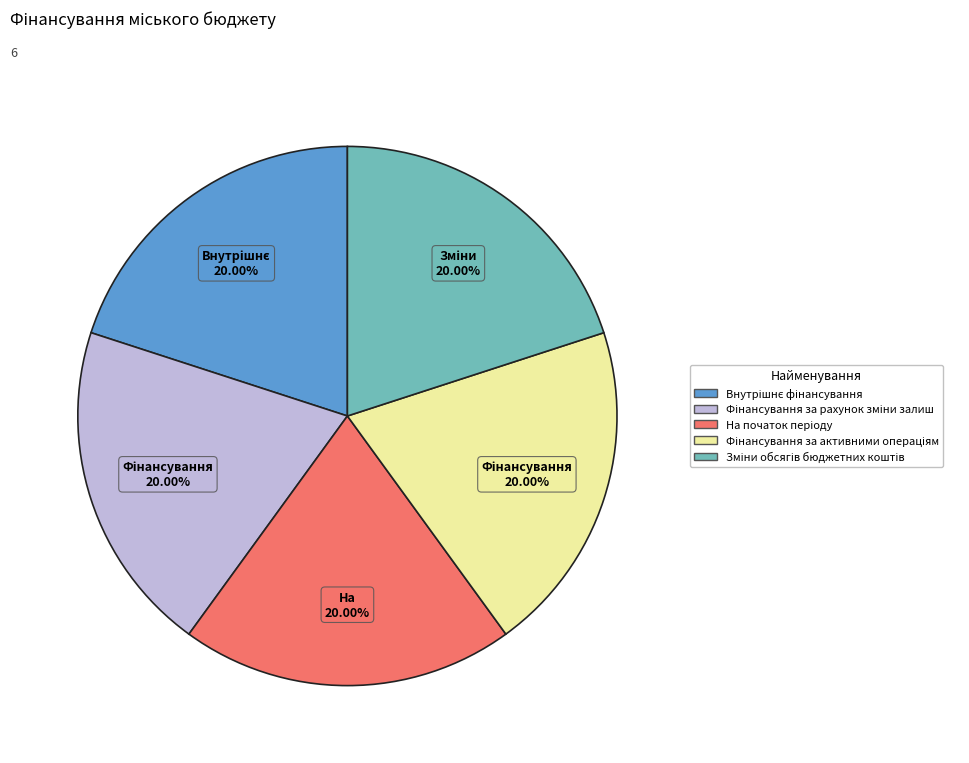

Is there a majority slice in this chart?

No